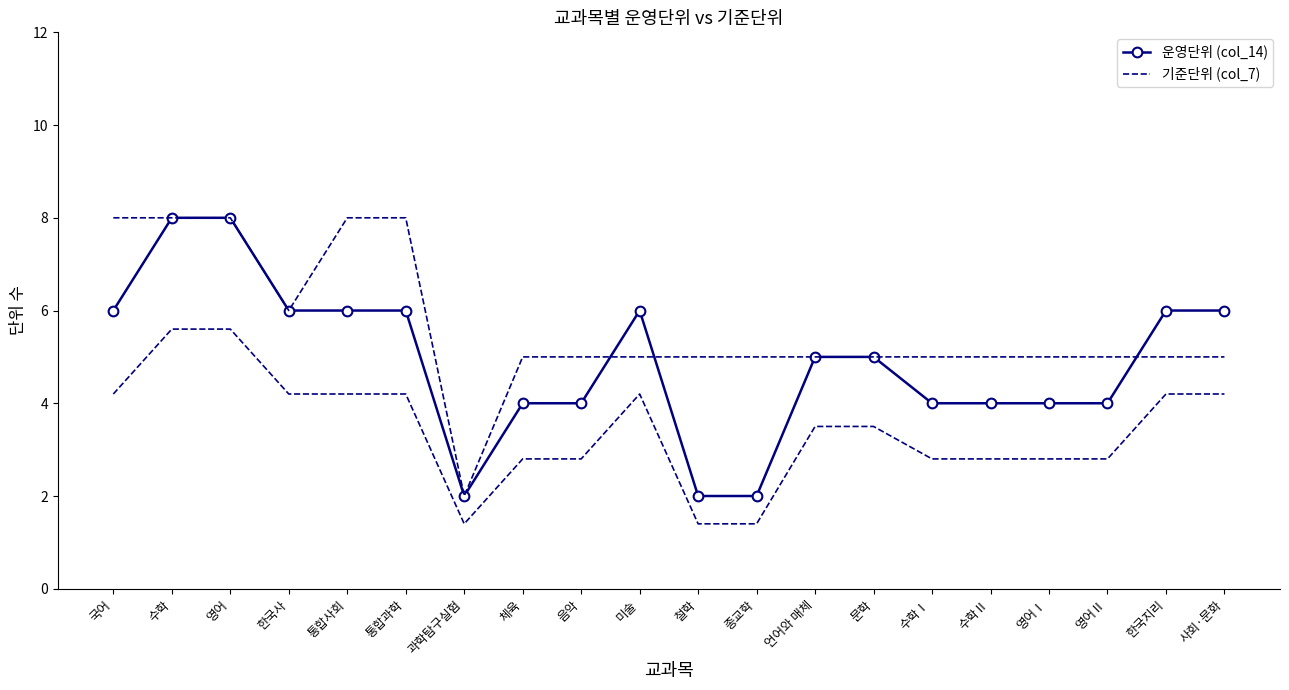

Rank the series by their average value, from highest to lowest.

기준단위 (col_7), 운영단위 (col_14)